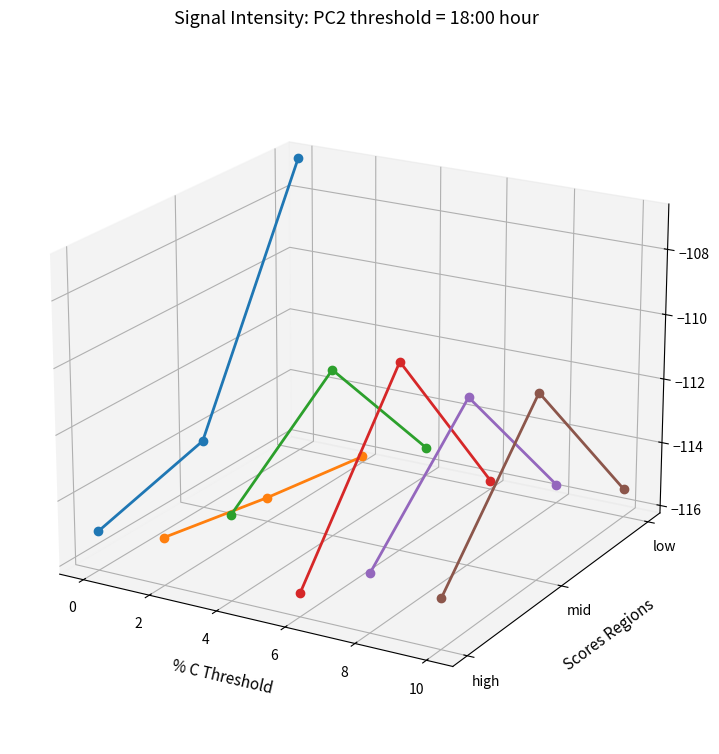

Rank the series at 0 from lowest to highest value.

min1, min0, min4, min5, min2, min3